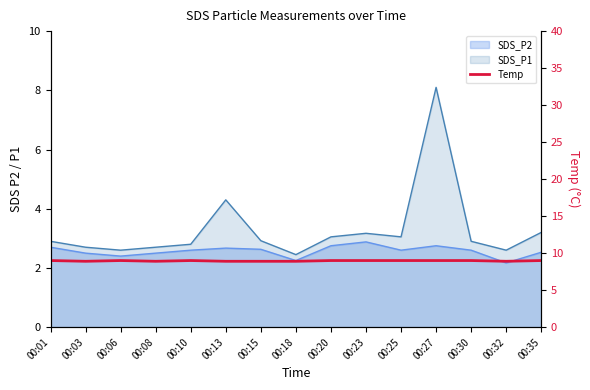

What is the value of the 5th point from the left?

9.0